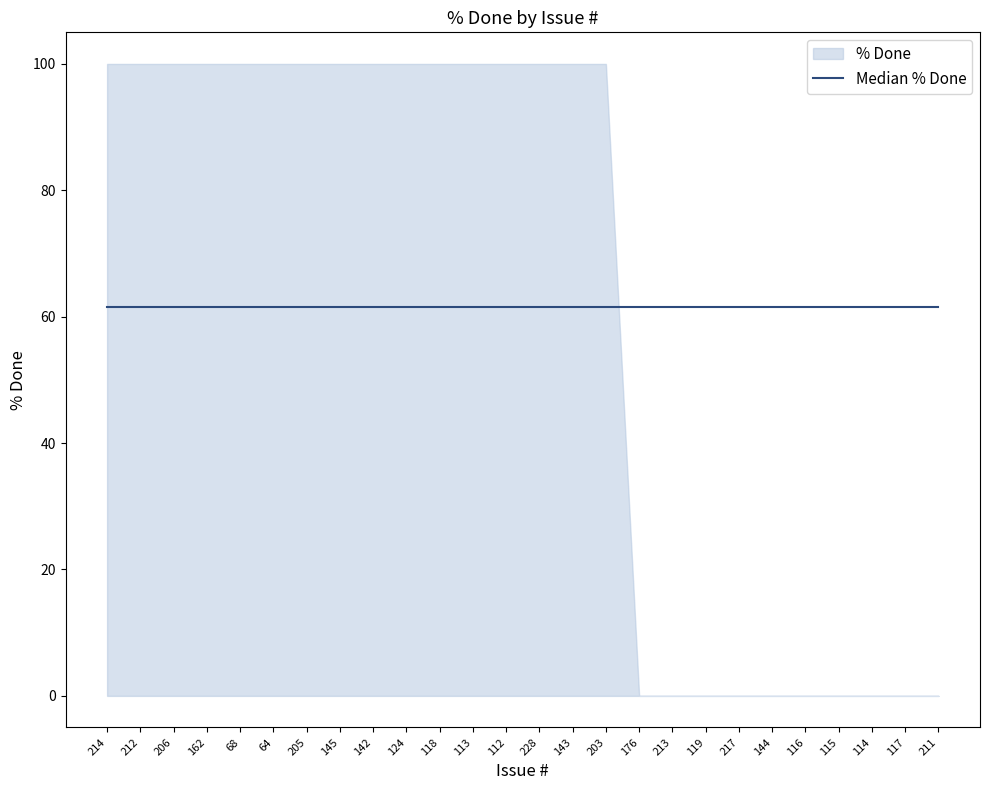

Which label corresponds to the smallest value in the chart?

176